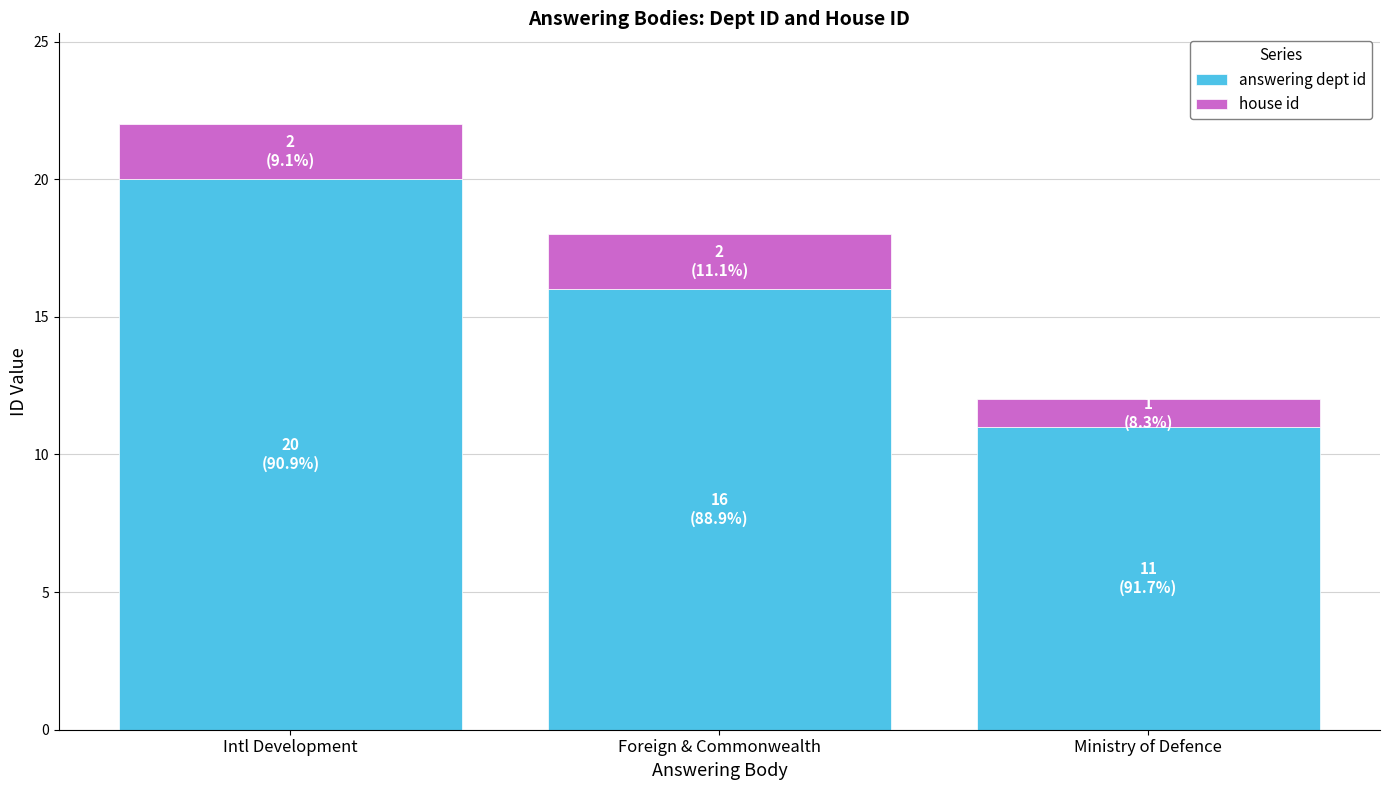

What is the difference between the maximum and minimum values in the answering dept id series?

9